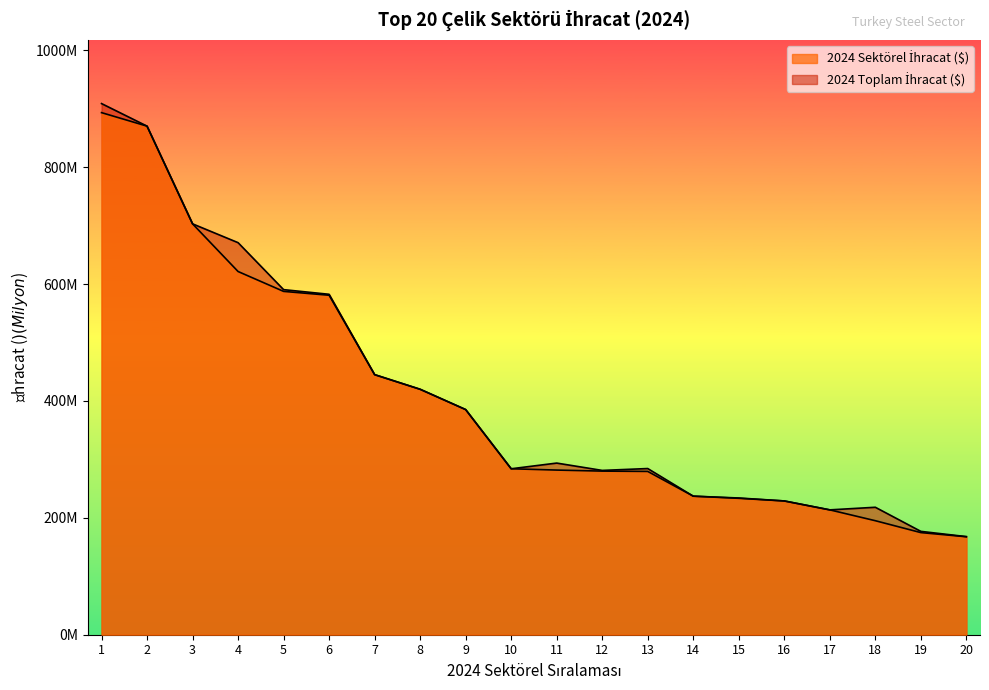

The 2024 Sektörel İhracat ($) series shows 67.5 at 20. True or false?

False